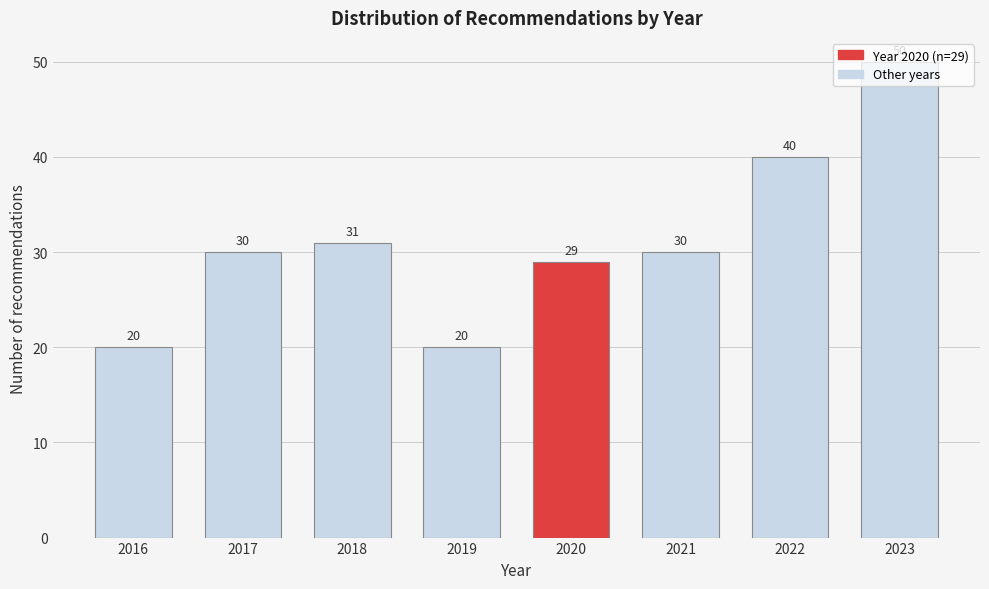

What value does the data have at 2019, to the nearest 10?

20